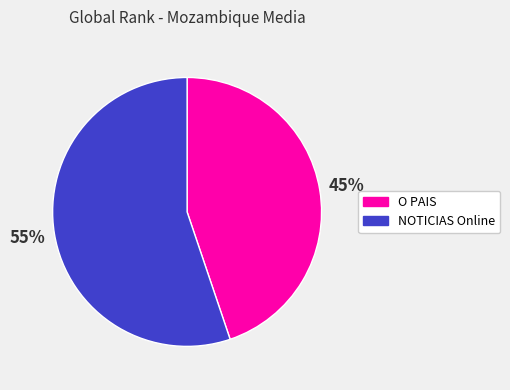

True or false: NOTICIAS Online accounts for 55% of the total.

True